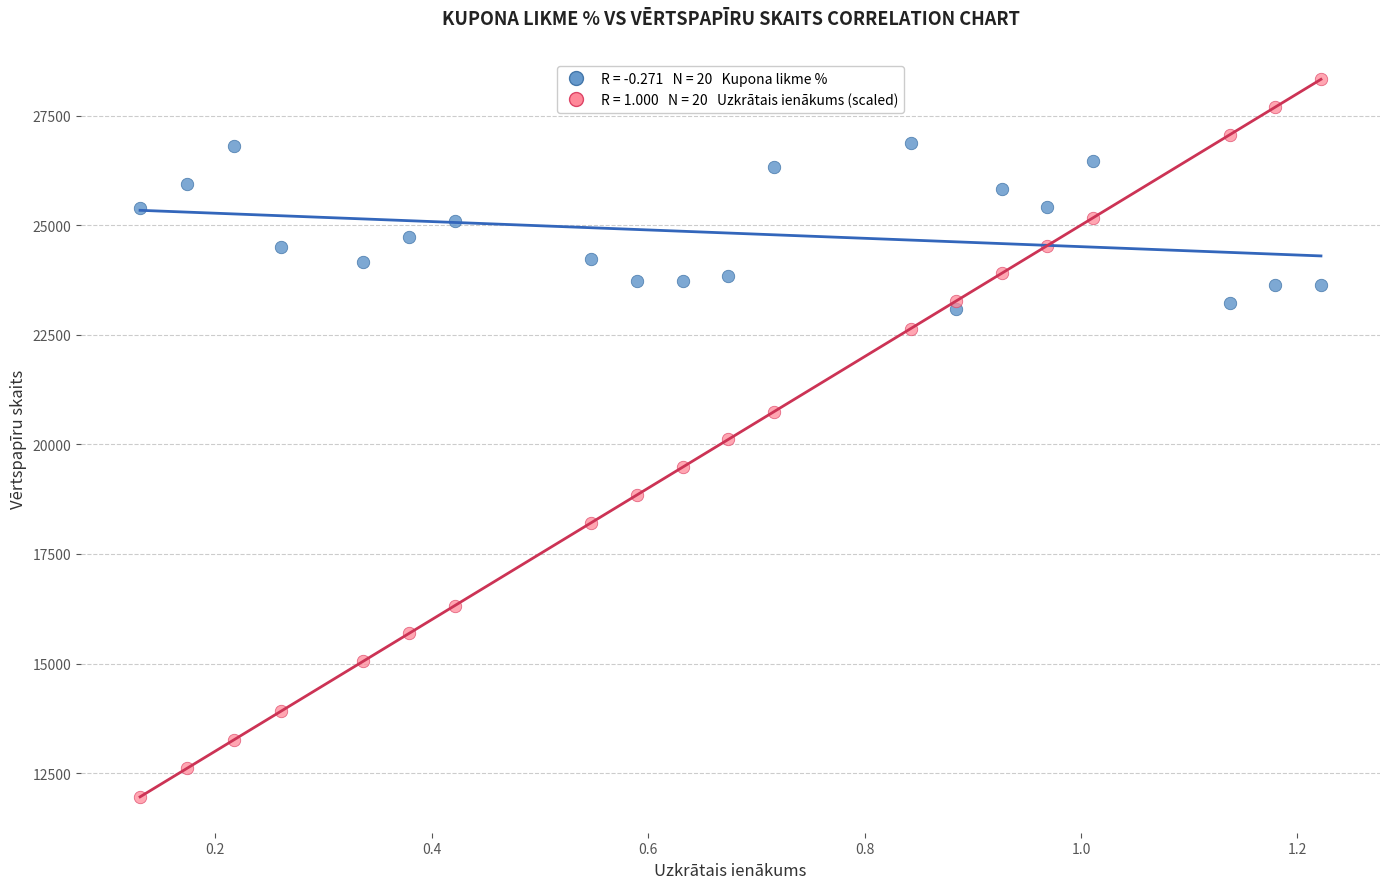

Across all data points, what is the range of X values (max minus min)?

1.1